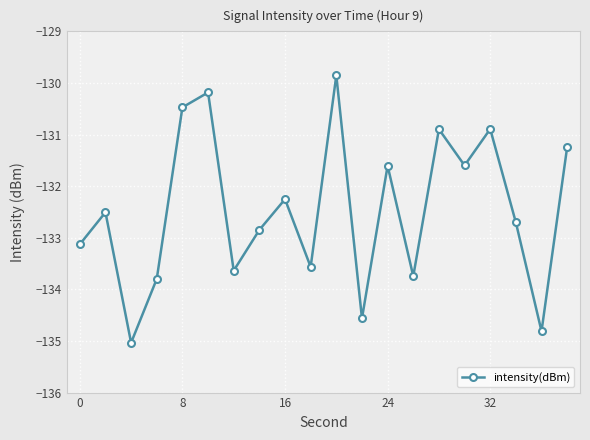

Reading right to left, what are all the values shown in this chart?

-131.2	-134.8	-132.7	-130.9	-131.6	-130.9	-133.7	-131.6	-134.6	-129.9	-133.6	-132.3	-132.8	-133.6	-130.2	-130.5	-133.8	-135.0	-132.5	-133.1